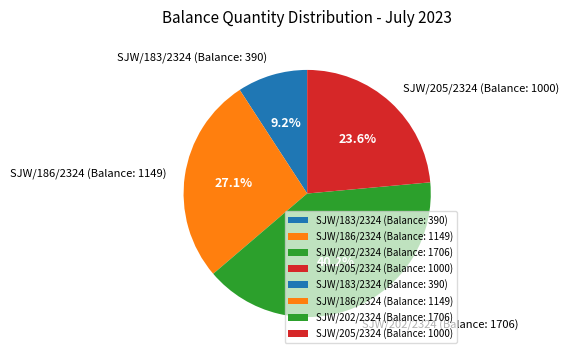

Count the number of slices in the pie.

4